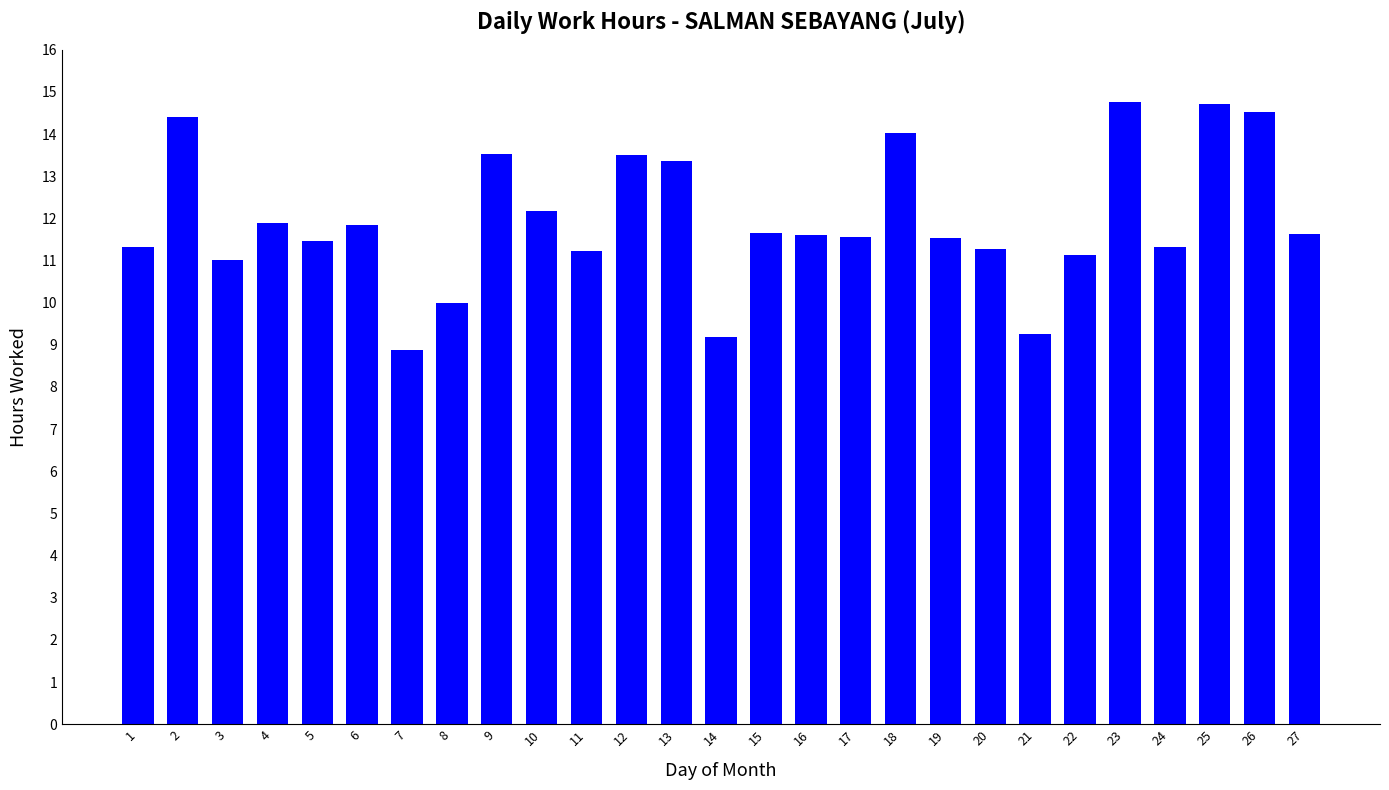

What is the smallest value displayed?

8.9